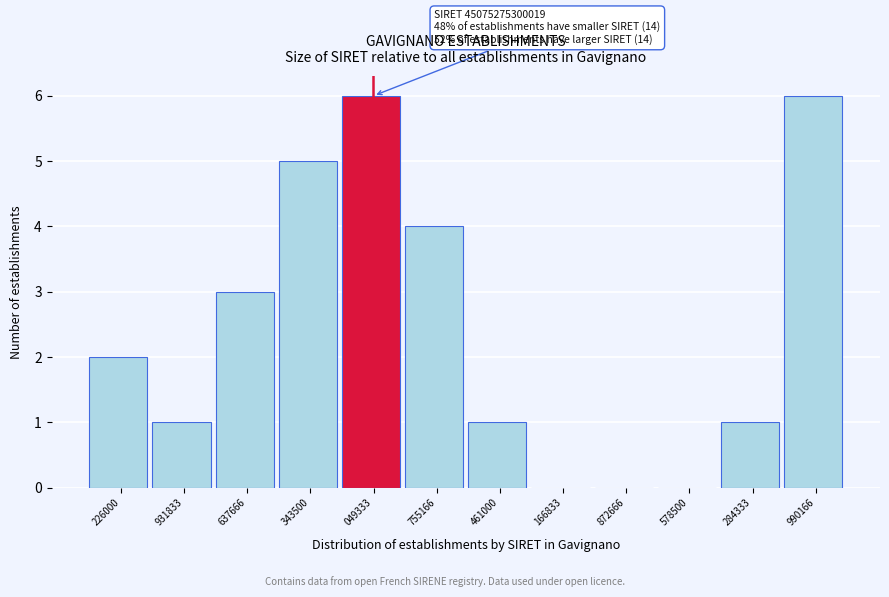

Reading left to right, what are all the values shown in this chart?

226000=2	931833=1	637666=3	343500=5	049333=6	755166=4	461000=1	166833=0	872666=0	578500=0	284333=1	990166=6